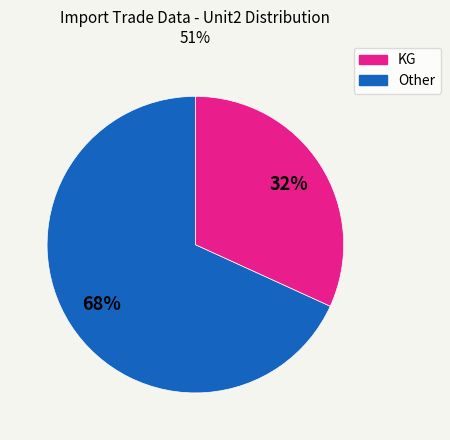

Is there a majority slice in this chart?

Yes